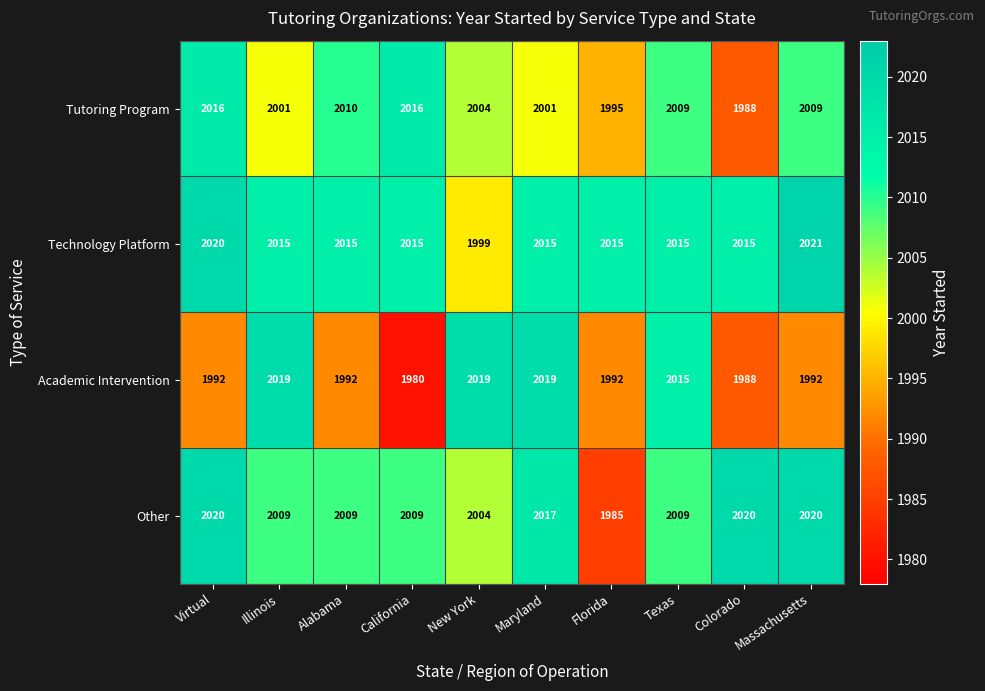

Which series changed the most between Alabama and Massachusetts?

Other